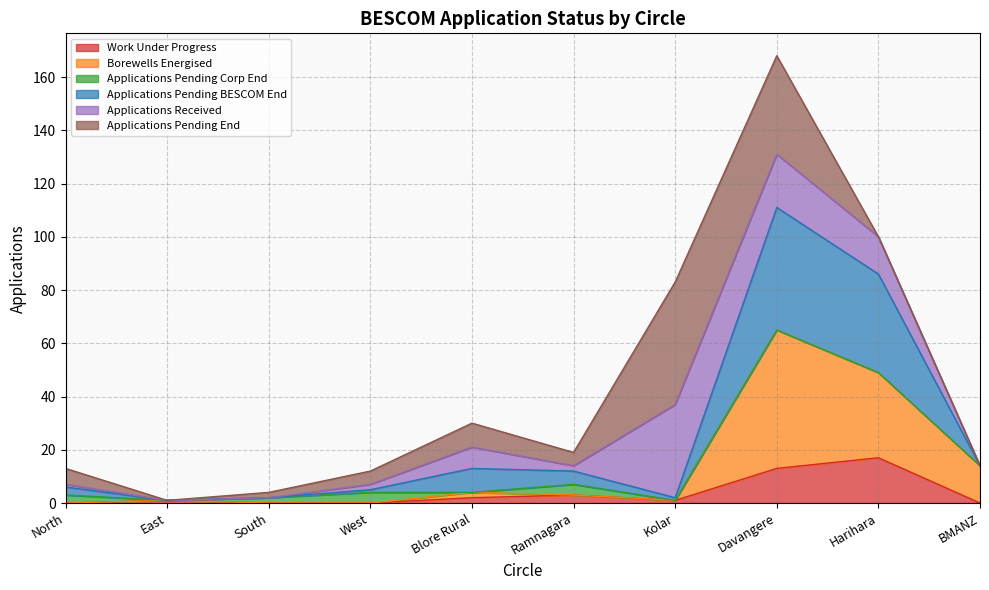

Is it true that Work Under Progress equals 10 at North?

False